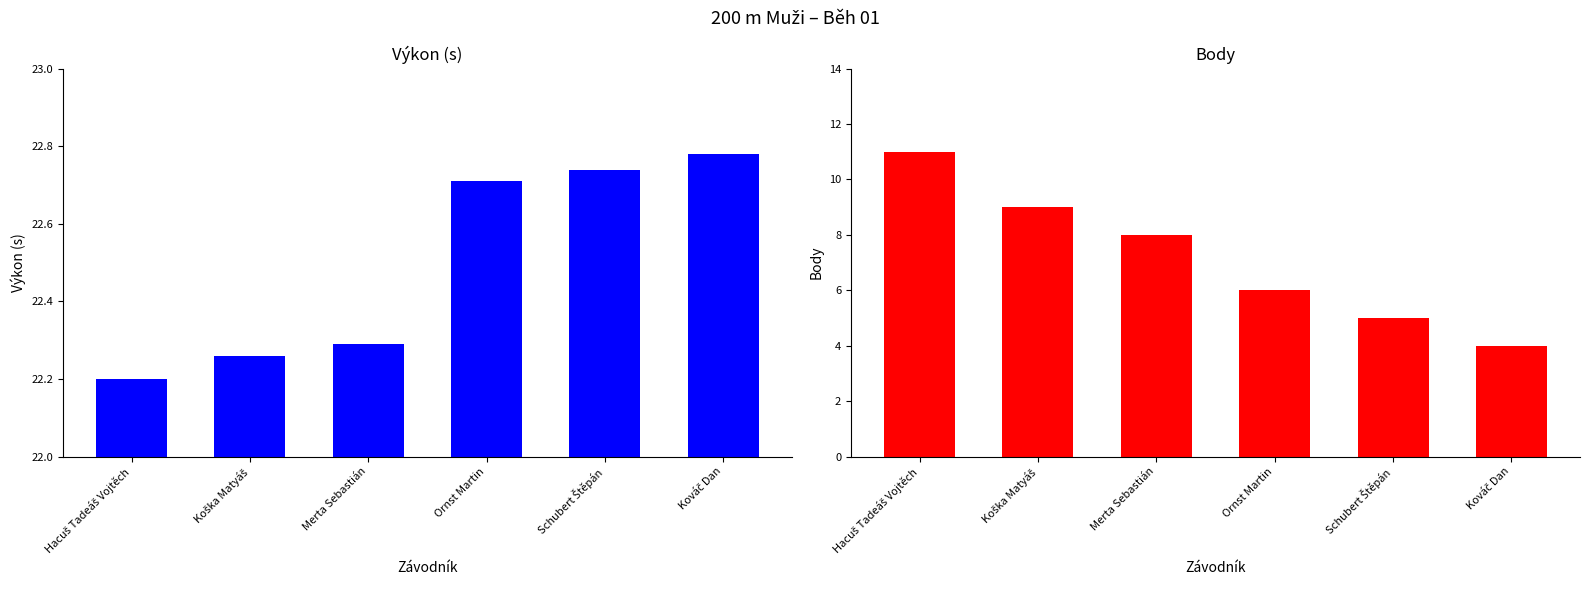

What is the minimum value shown in the chart?

4.0